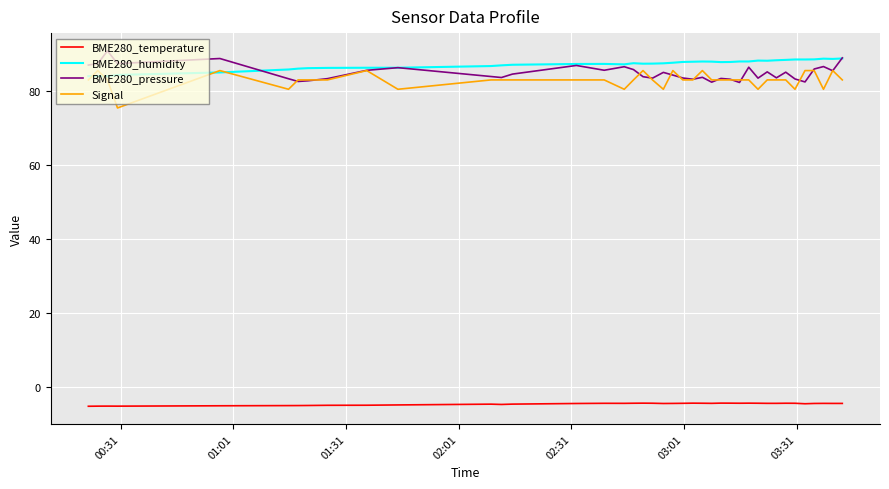

Does the chart have visible grid lines?

Yes